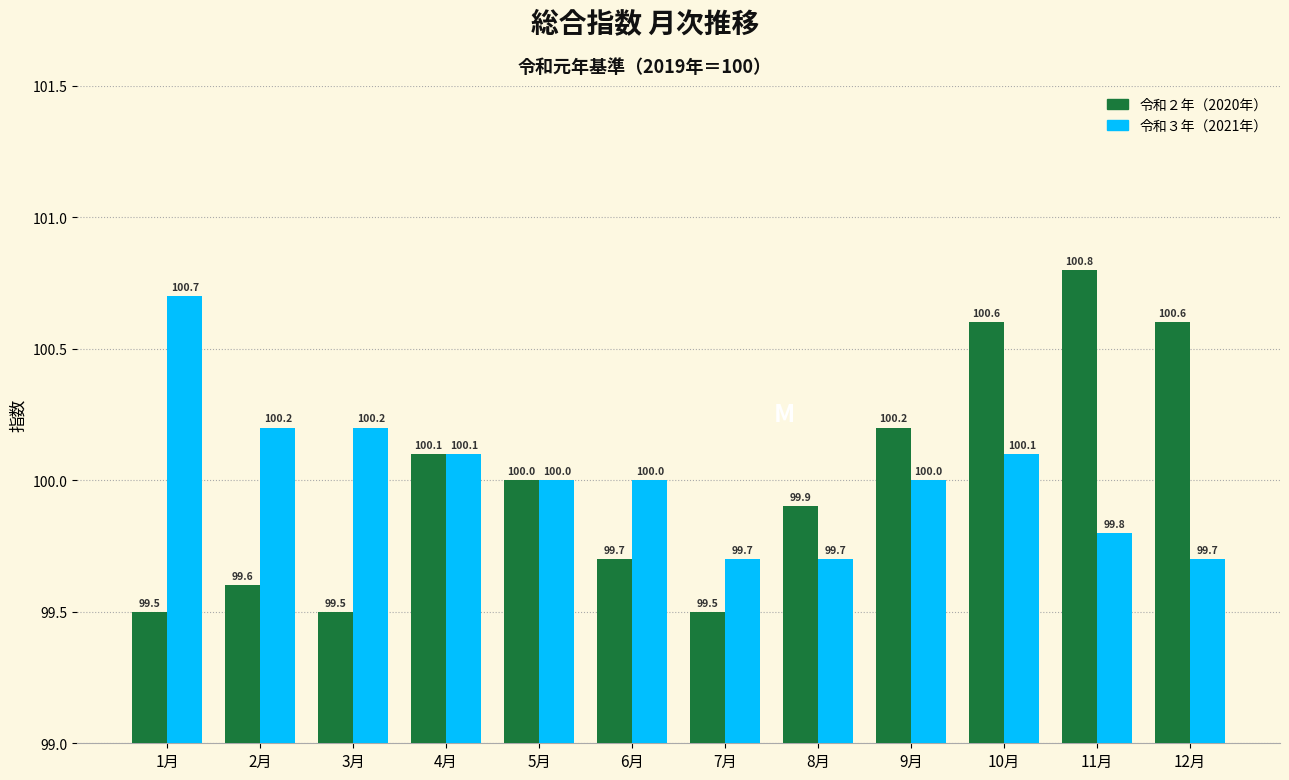

What is the greatest value displayed?

100.8